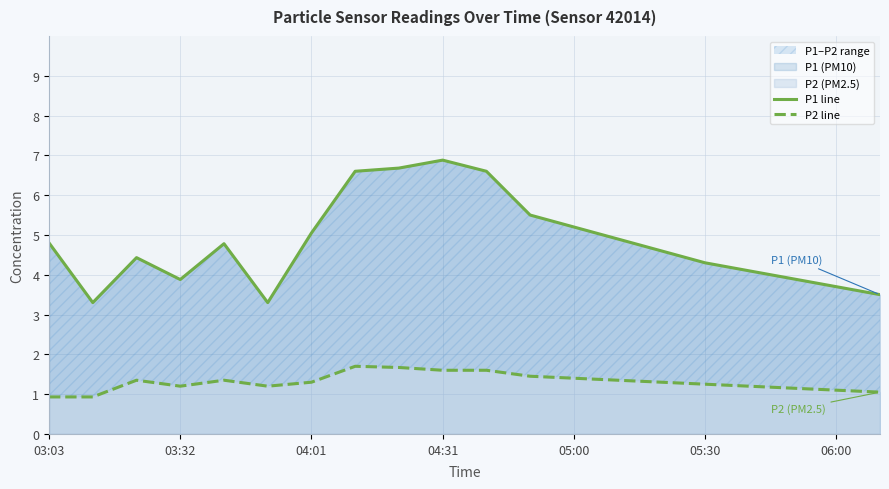

Which series has the largest total across all categories?

P1 line